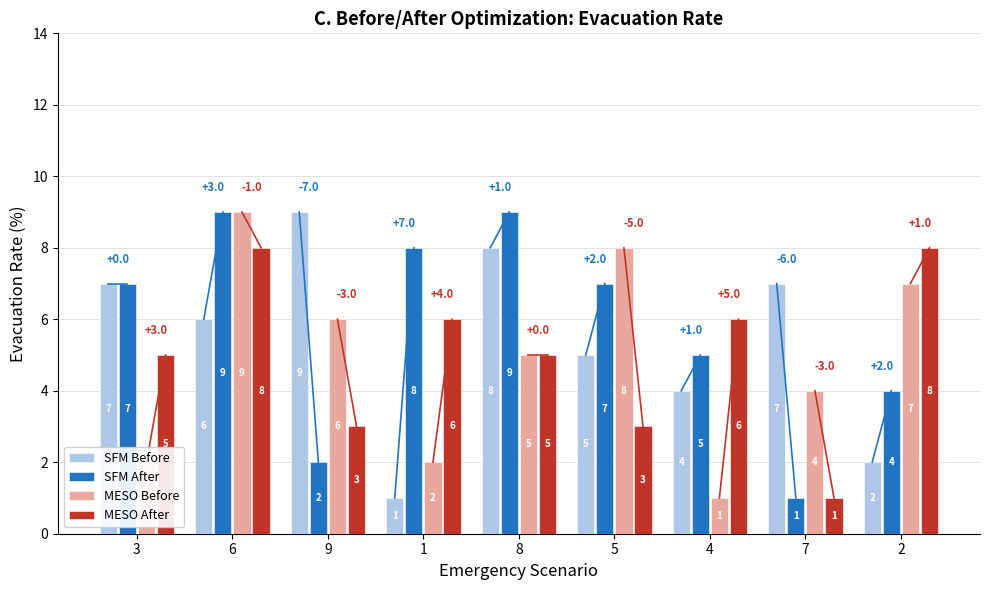

What is the lowest value of the SFM Before series?

1